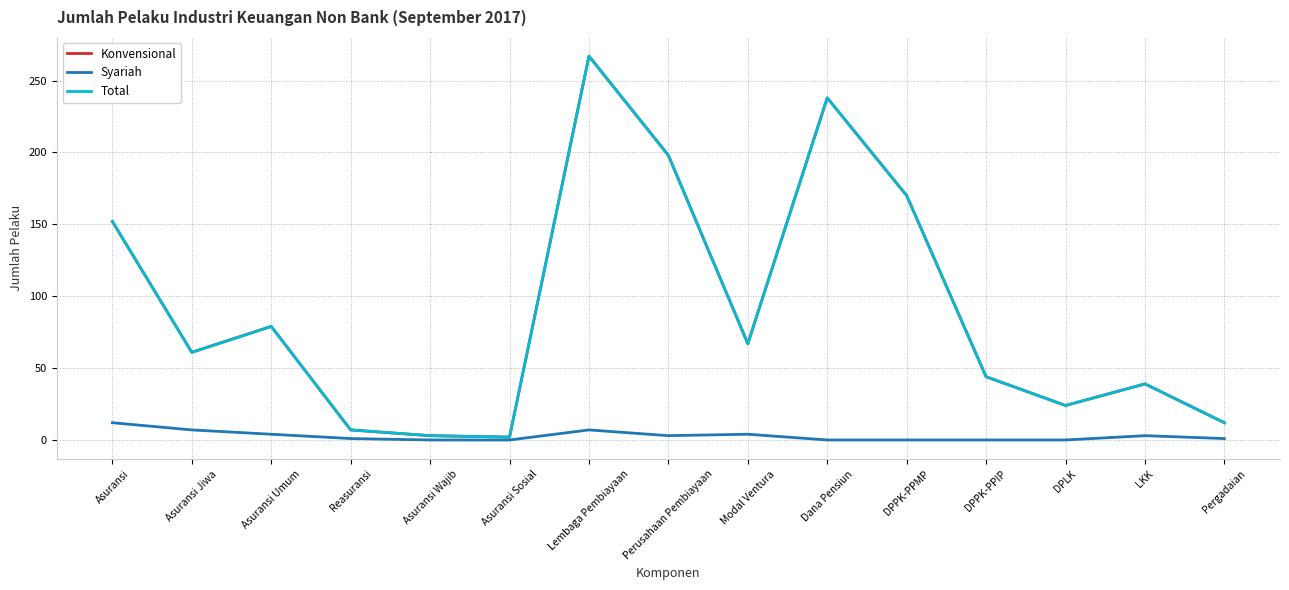

Which series has the largest total across all categories?

Konvensional